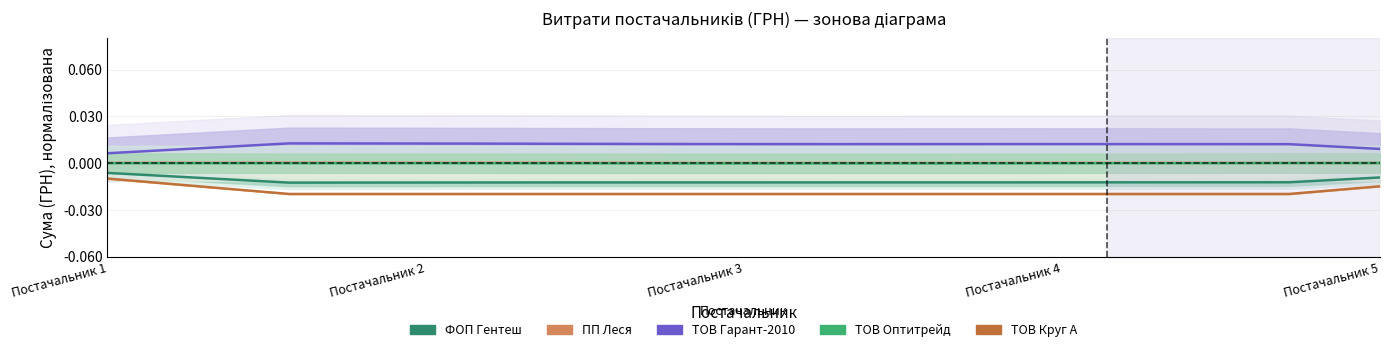

Which category has the highest value across all series?

Постачальник 3